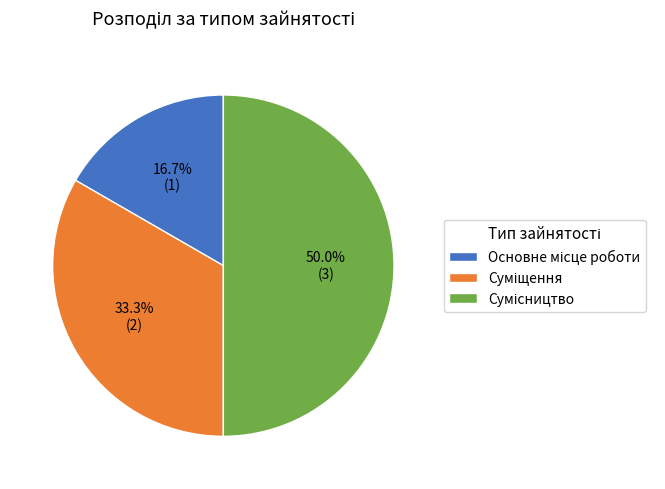

Which slice is the smallest?

Основне місце роботи